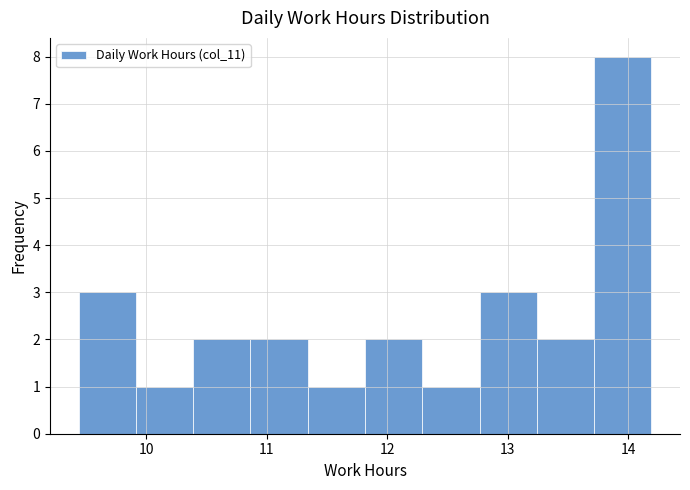

Over which range of the x-axis is the bar tallest?

13.7 to 14.2